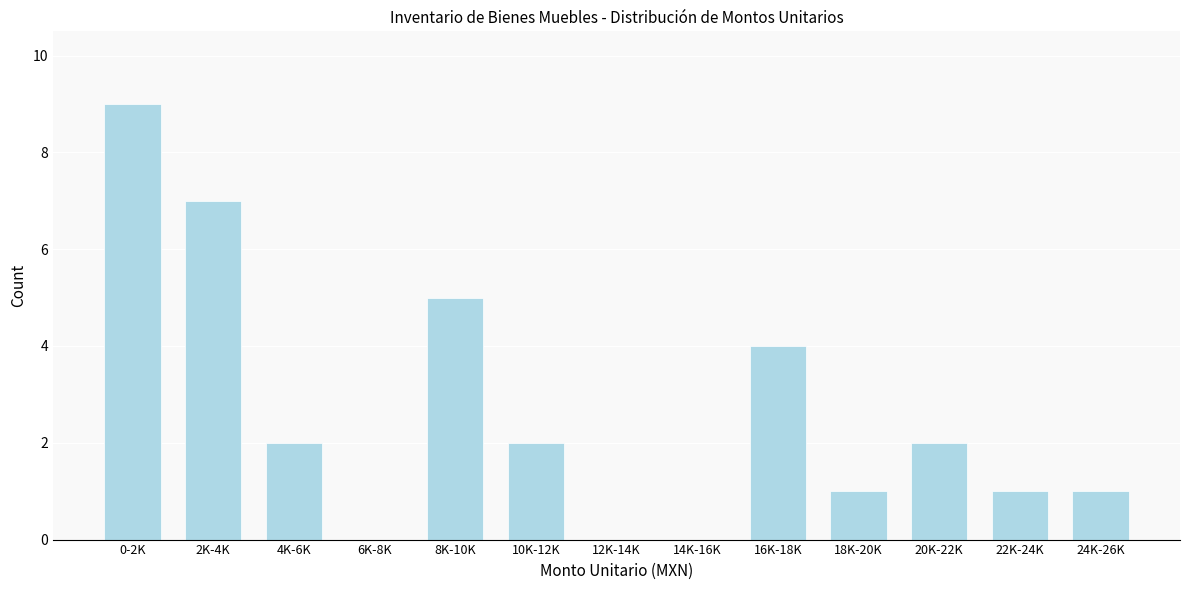

Reading right to left, list all the values displayed in this chart.

24K-26K=1	22K-24K=1	20K-22K=2	18K-20K=1	16K-18K=4	14K-16K=0	12K-14K=0	10K-12K=2	8K-10K=5	6K-8K=0	4K-6K=2	2K-4K=7	0-2K=9